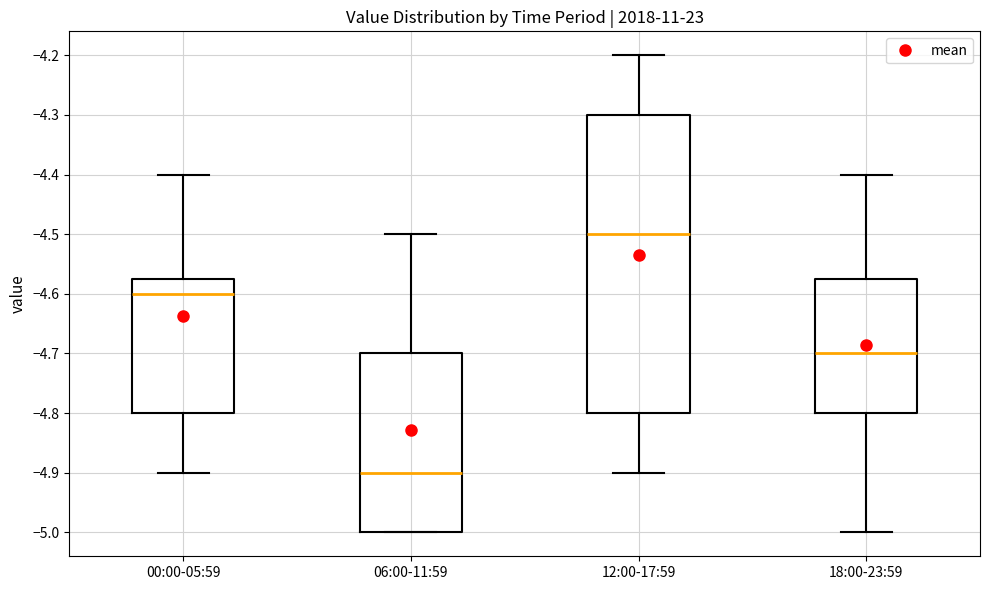

Reading left to right, read every box against the y-axis: the position of its median line, the range the box covers, and the ends of its whiskers. The values are not printed on the chart, so give them approximately, as read against the axis.

00:00-05:59: median -4.60, box -4.80 to -4.57, whiskers -4.90 to -4.40
06:00-11:59: median -4.90, box -5.00 to -4.70, whiskers -5.00 to -4.50
12:00-17:59: median -4.50, box -4.80 to -4.30, whiskers -4.90 to -4.20
18:00-23:59: median -4.70, box -4.80 to -4.57, whiskers -5.00 to -4.40